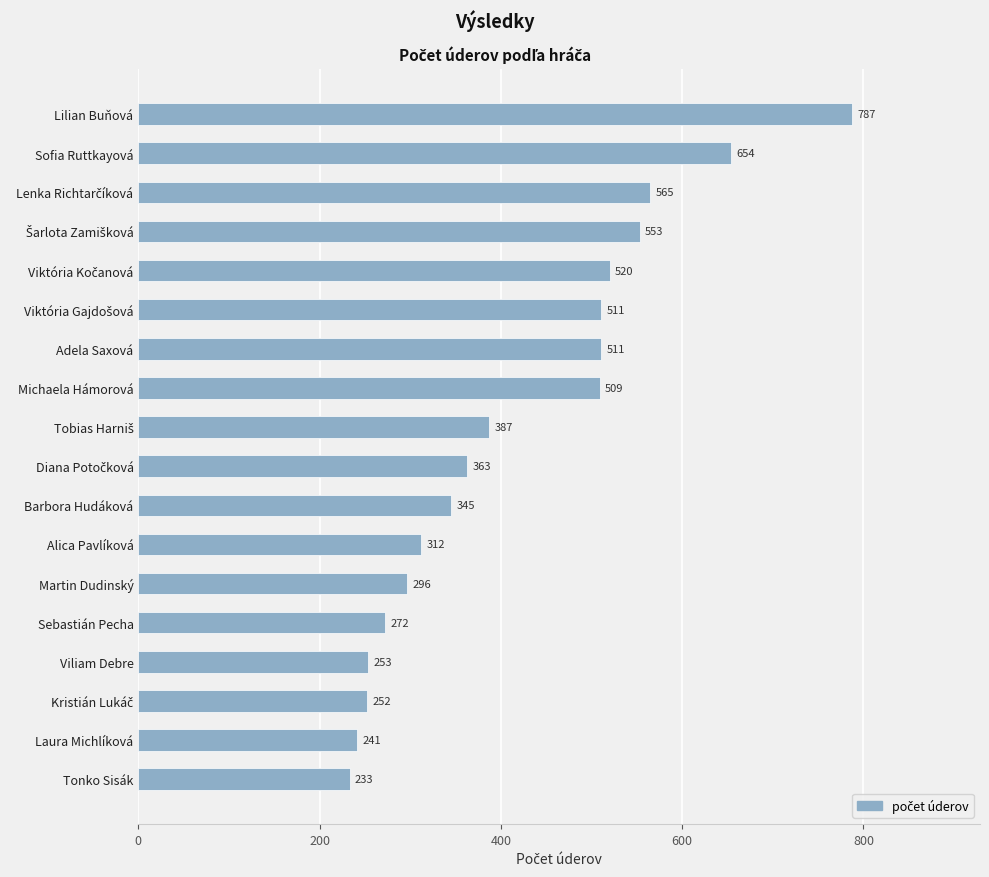

What is the difference between the second highest and second lowest values?

413